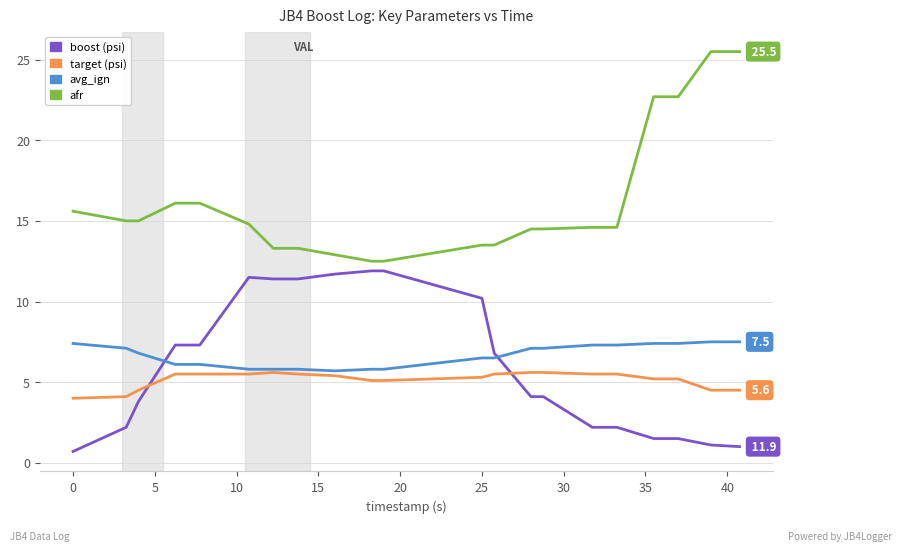

How many lines are shown in the chart?

4